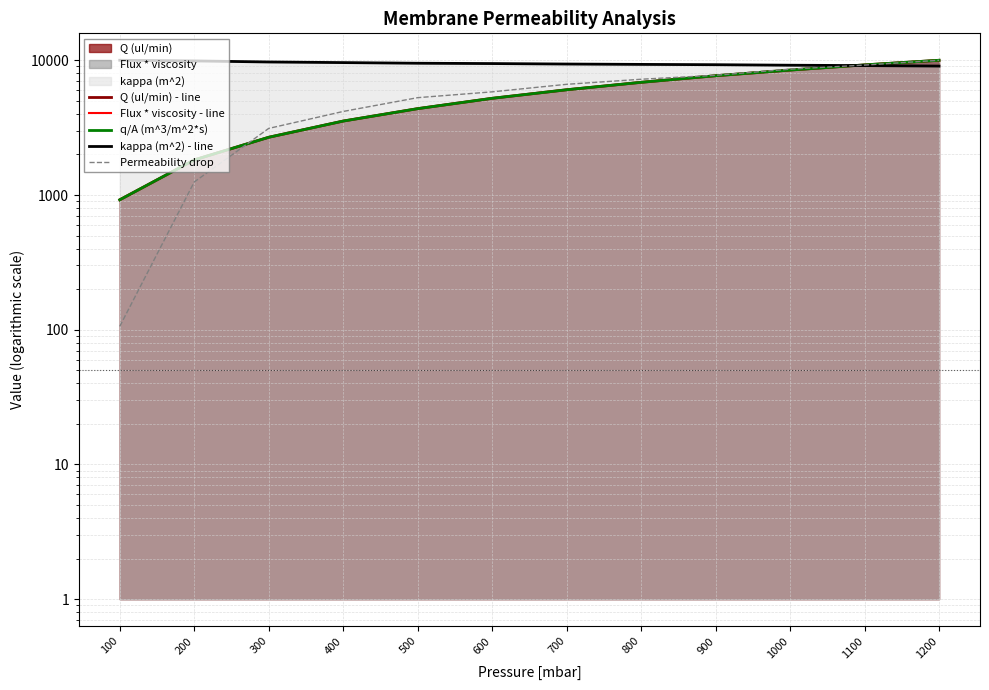

What is the spread (max minus min) of values at 100?

9895.2